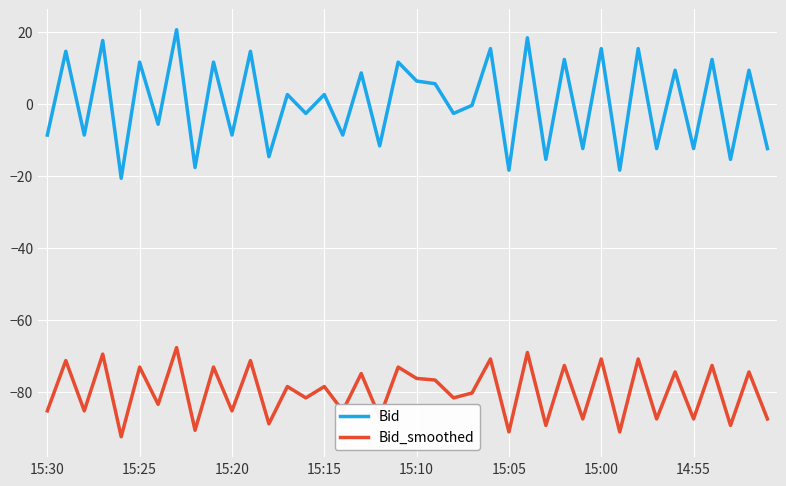

What is the minimum value for Bid_smoothed?

-92.4